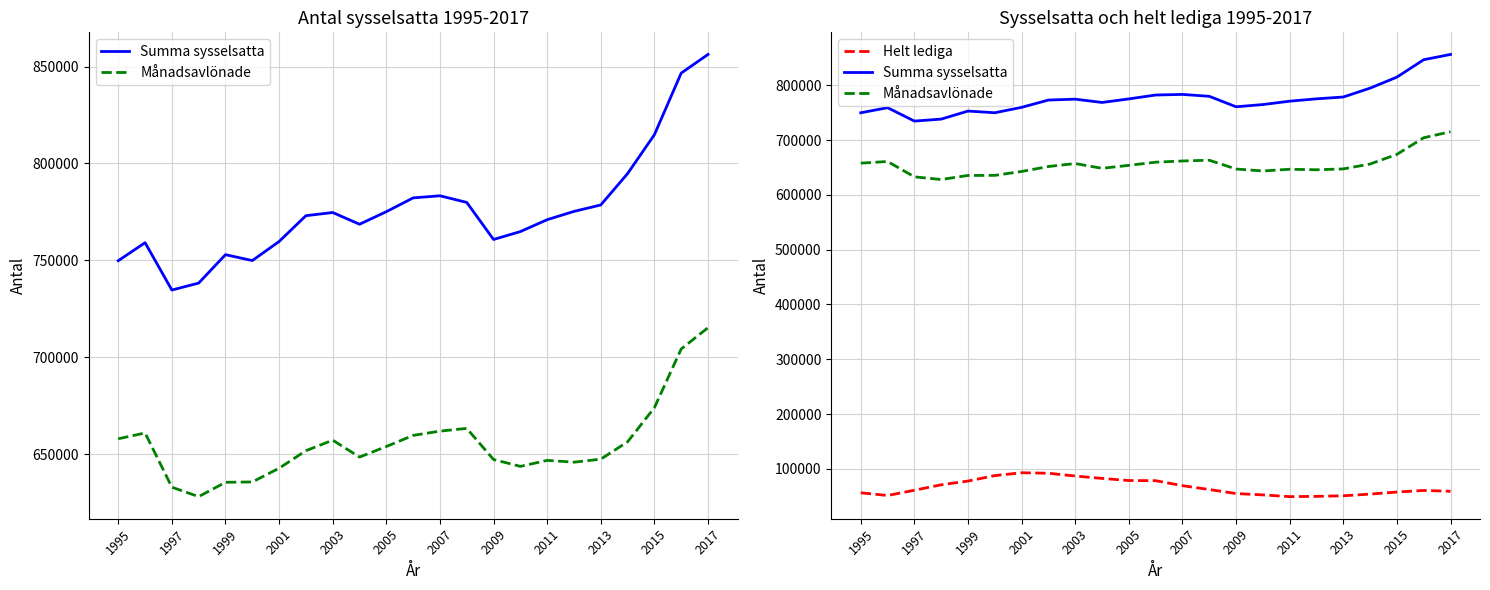

At which category does the chart reach its minimum across all series?

2011